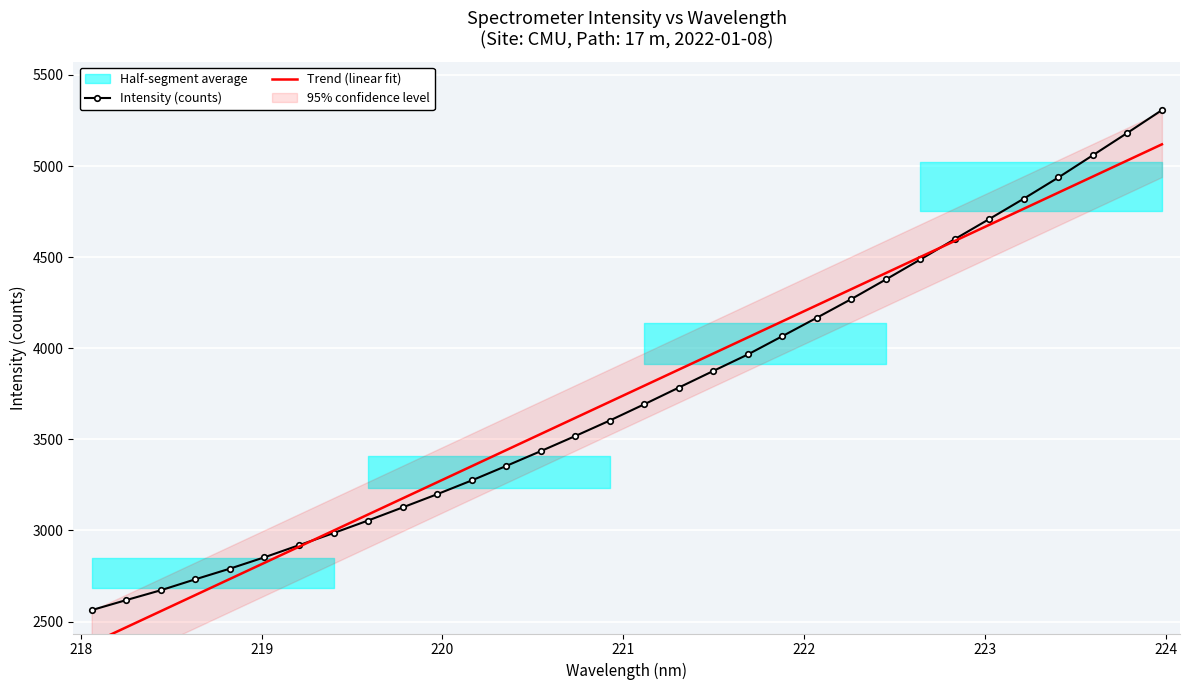

True or false: Intensity (counts) has more than 2 points higher than both neighbors.

False